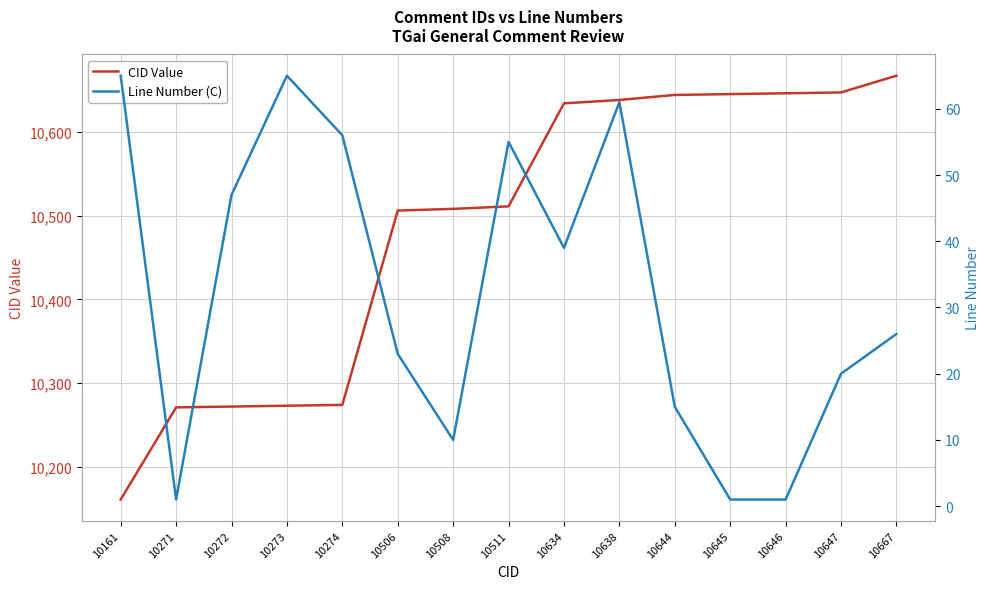

At which label is CID Value closest to 10414?

10506